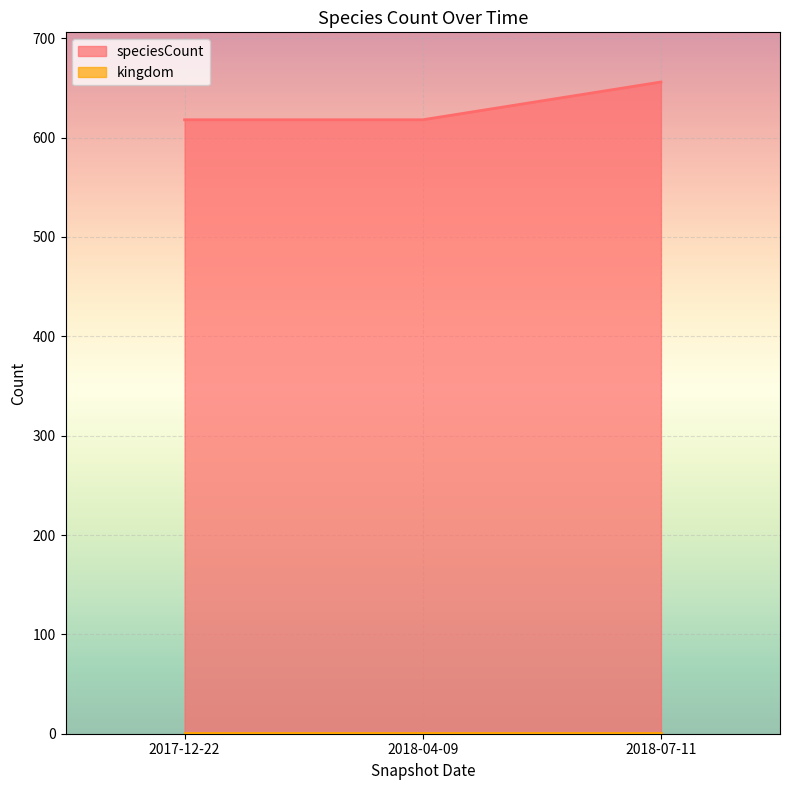

The chart shows a value of 954 at 2018-04-09. True or false?

False